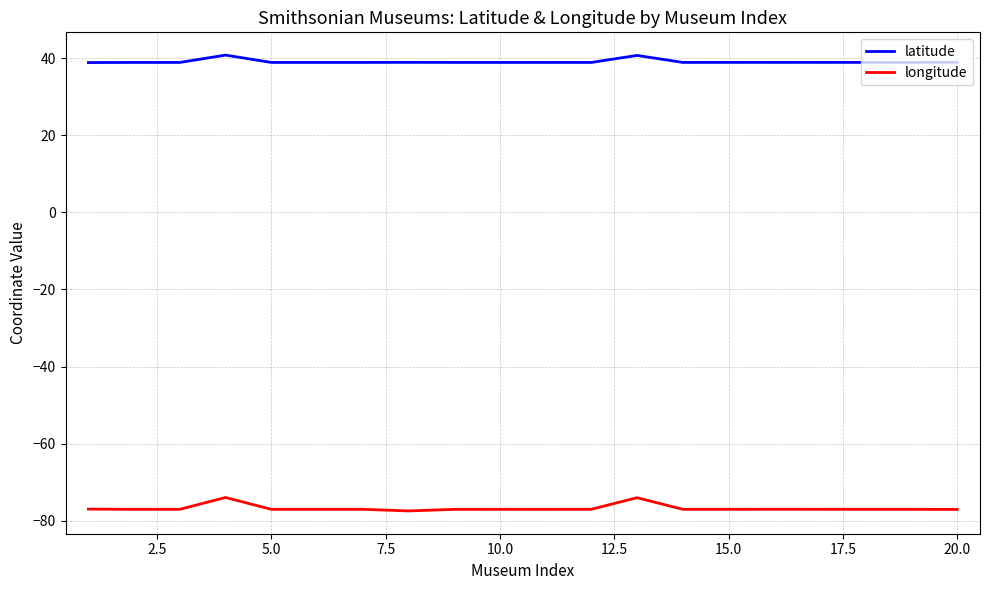

True or false: latitude and longitude intersect in this chart.

False